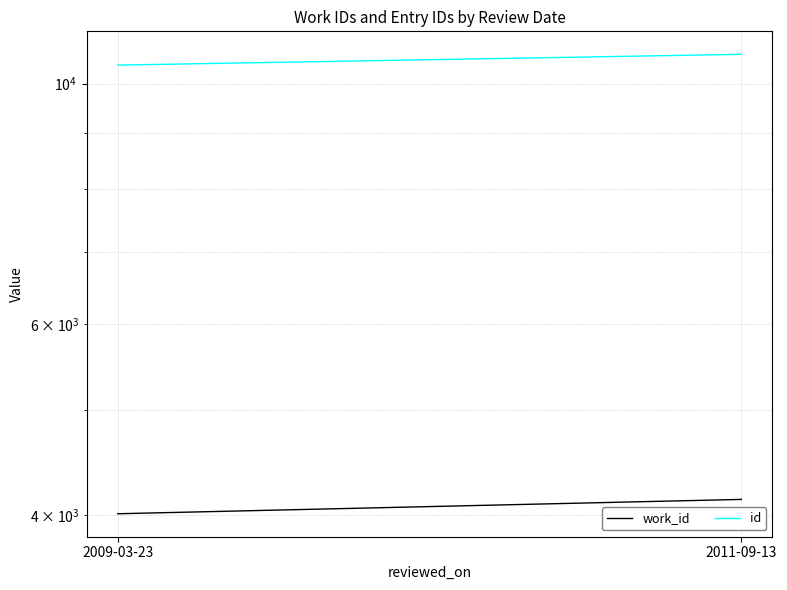

How many lines are shown in the chart?

2